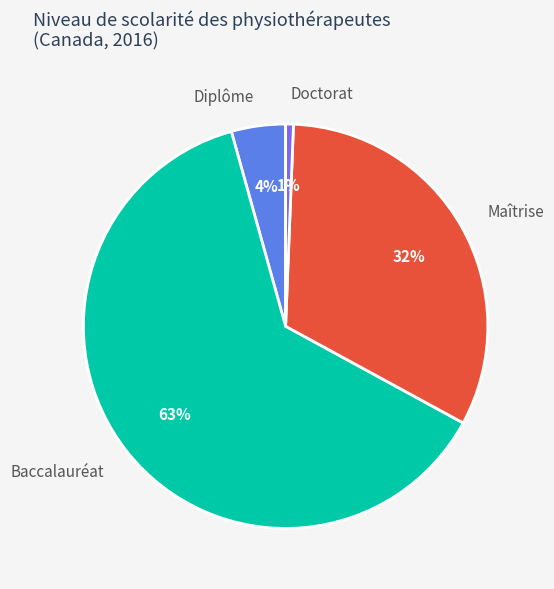

What is the smallest slice in the pie chart?

Doctorat